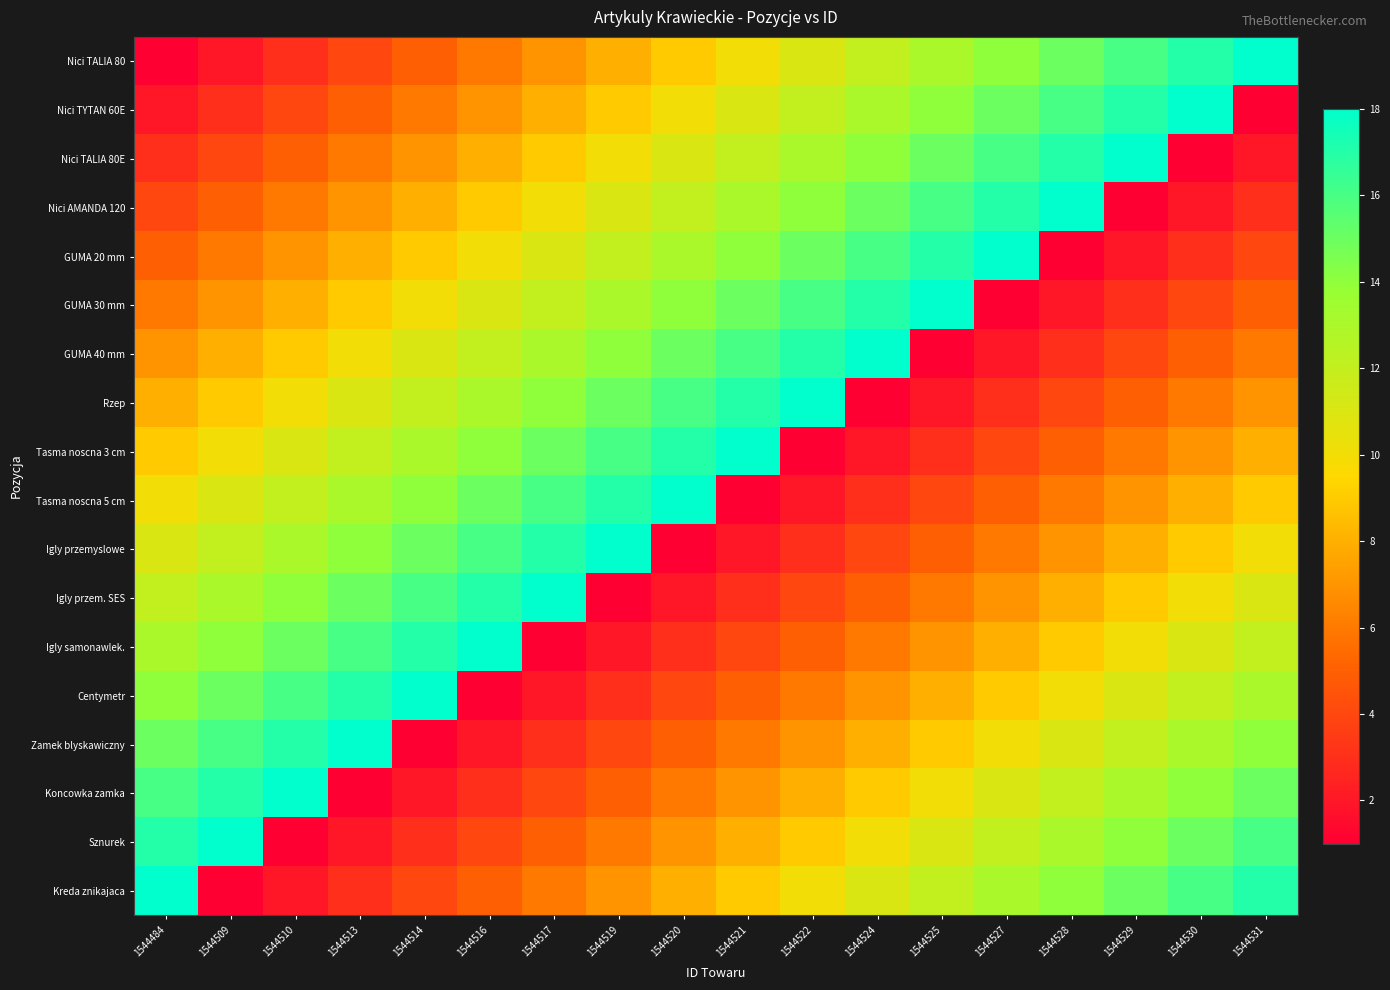

At how many categories does at least one series exceed 5?

18